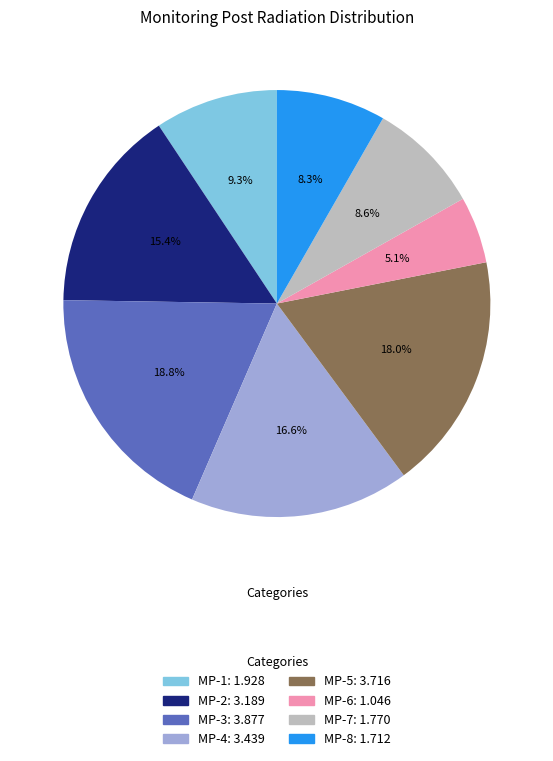

The MP-2 slice represents 15% of the pie. True or false?

True